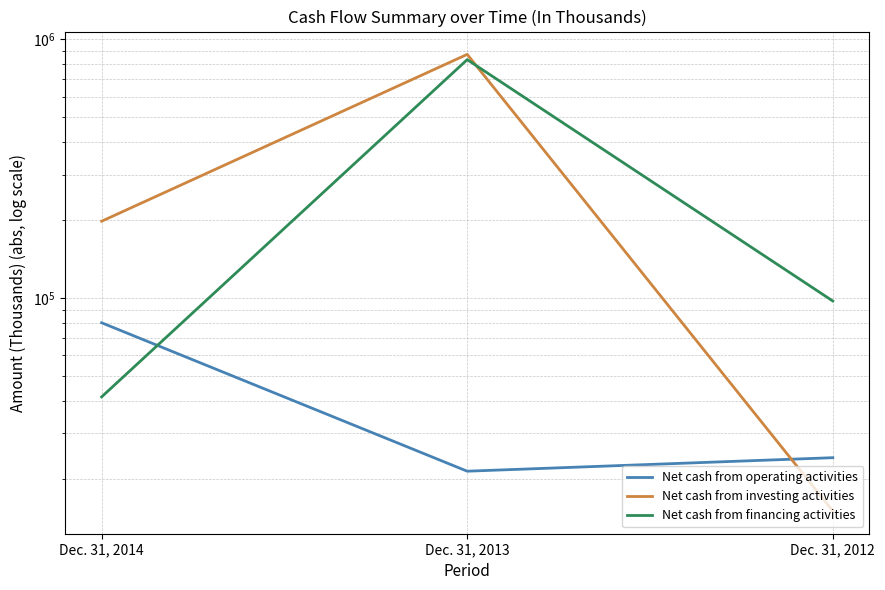

Reading left to right, extract all data points from this chart.

Net cash from operating activities: Dec. 31, 2014=80246	Dec. 31, 2013=21407	Dec. 31, 2012=24143
Net cash from investing activities: Dec. 31, 2014=198128	Dec. 31, 2013=874990	Dec. 31, 2012=15035
Net cash from financing activities: Dec. 31, 2014=41487	Dec. 31, 2013=834963	Dec. 31, 2012=97410